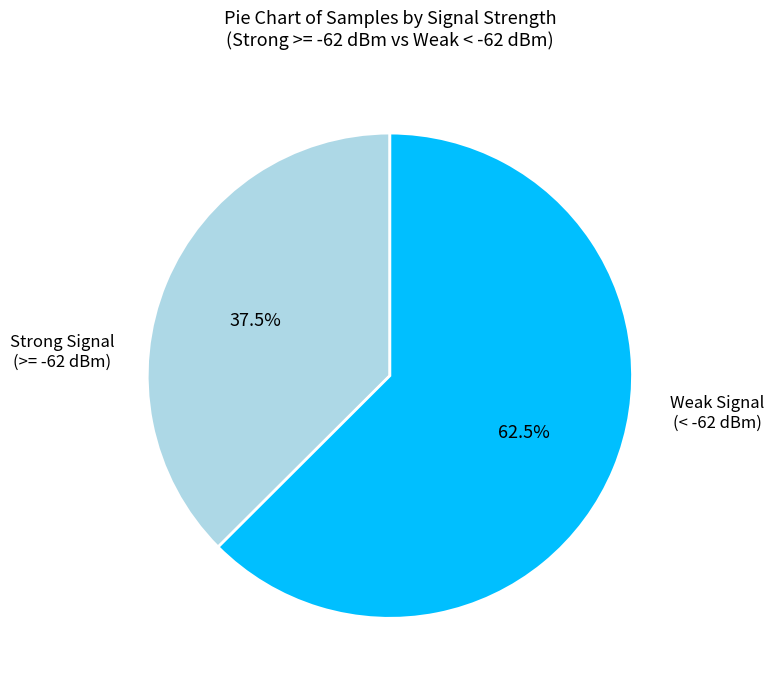

To the nearest percent, what is the average slice percentage?

50%